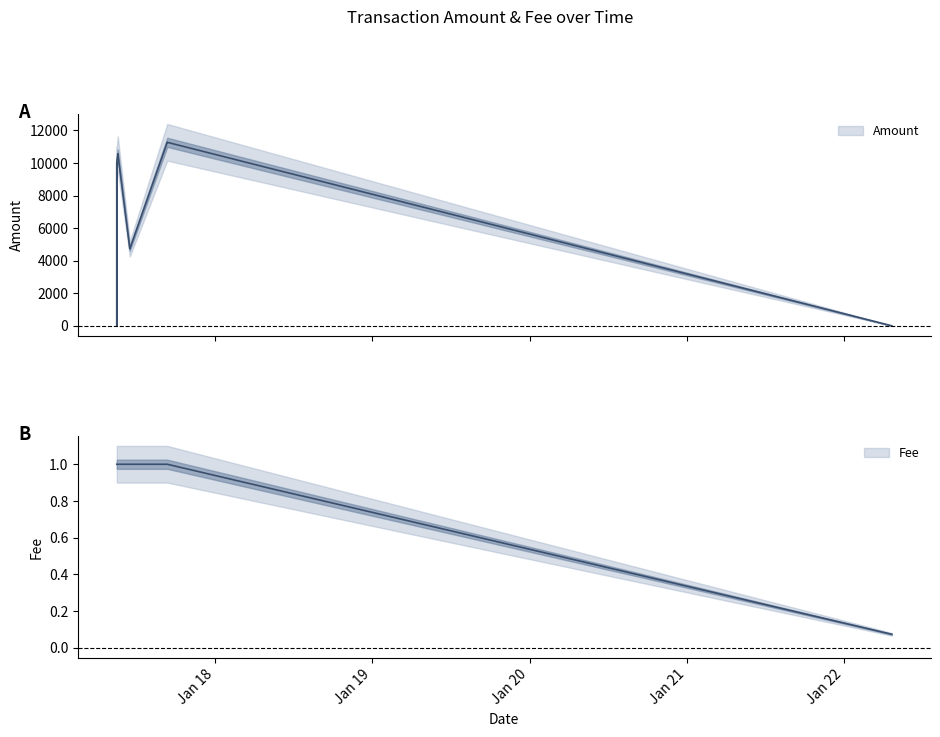

What is the label of the 6th point from the right?

2017-05-20 03:24:58